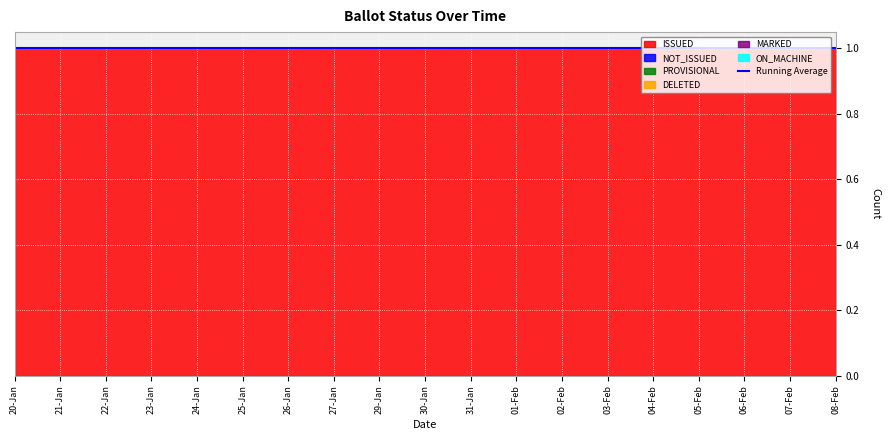

Between 05-Feb and 26-Jan, which is larger?

05-Feb